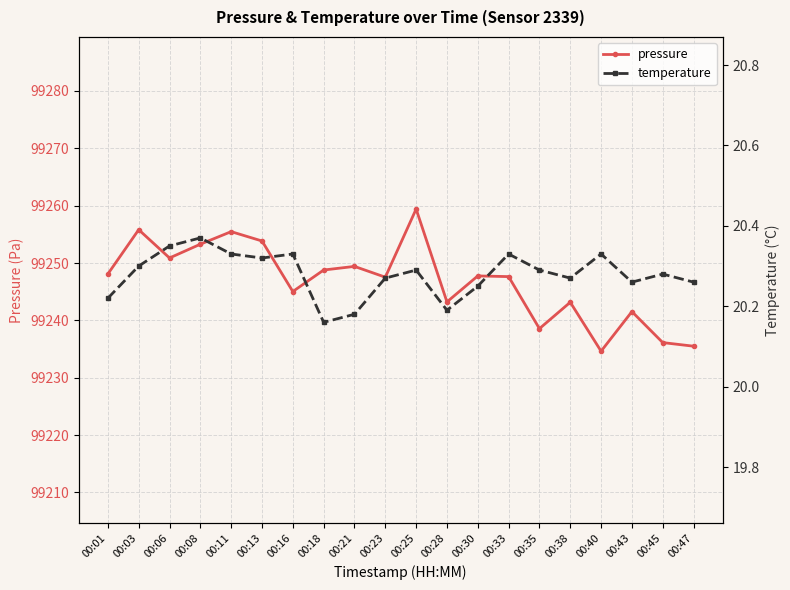

At which category is the sum across all series the highest?

00:25